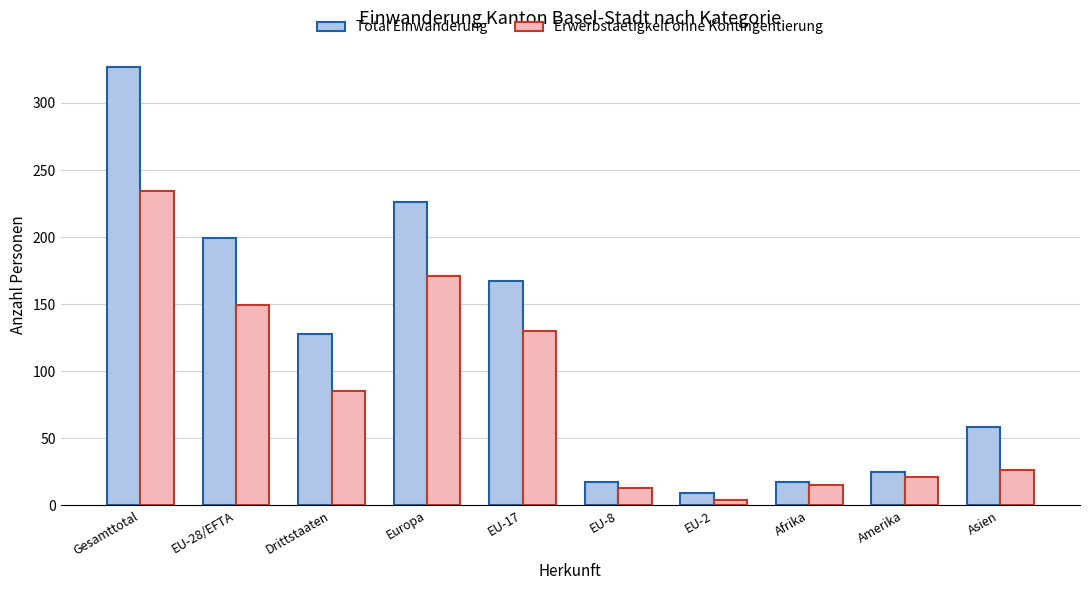

True or false: Erwerbstaetigkeit ohne Kontingentierung has a value of 130 at EU-17.

True